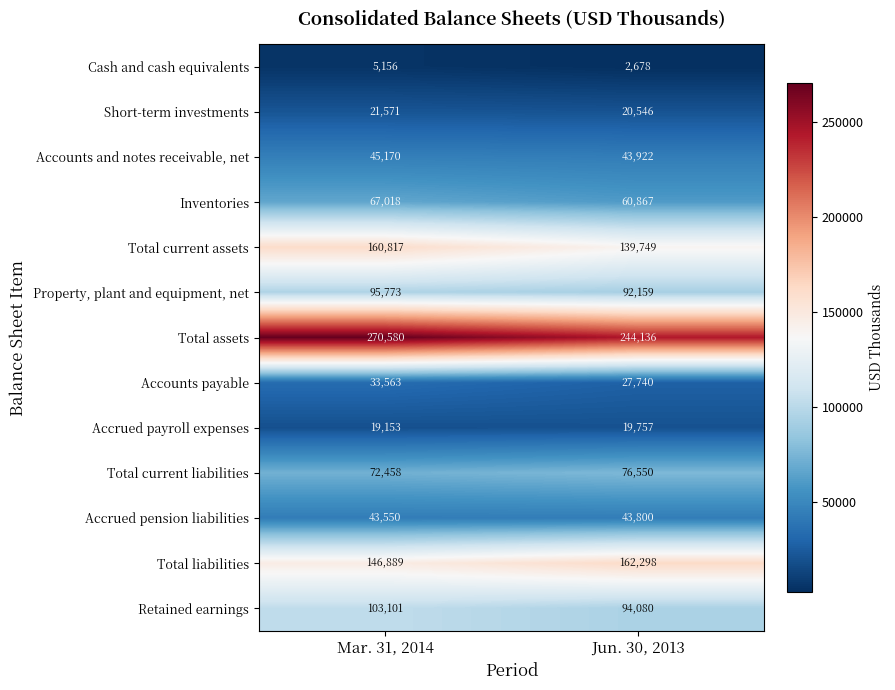

What is the sum of the Retained earnings values at Mar. 31, 2014 and Jun. 30, 2013?

197181